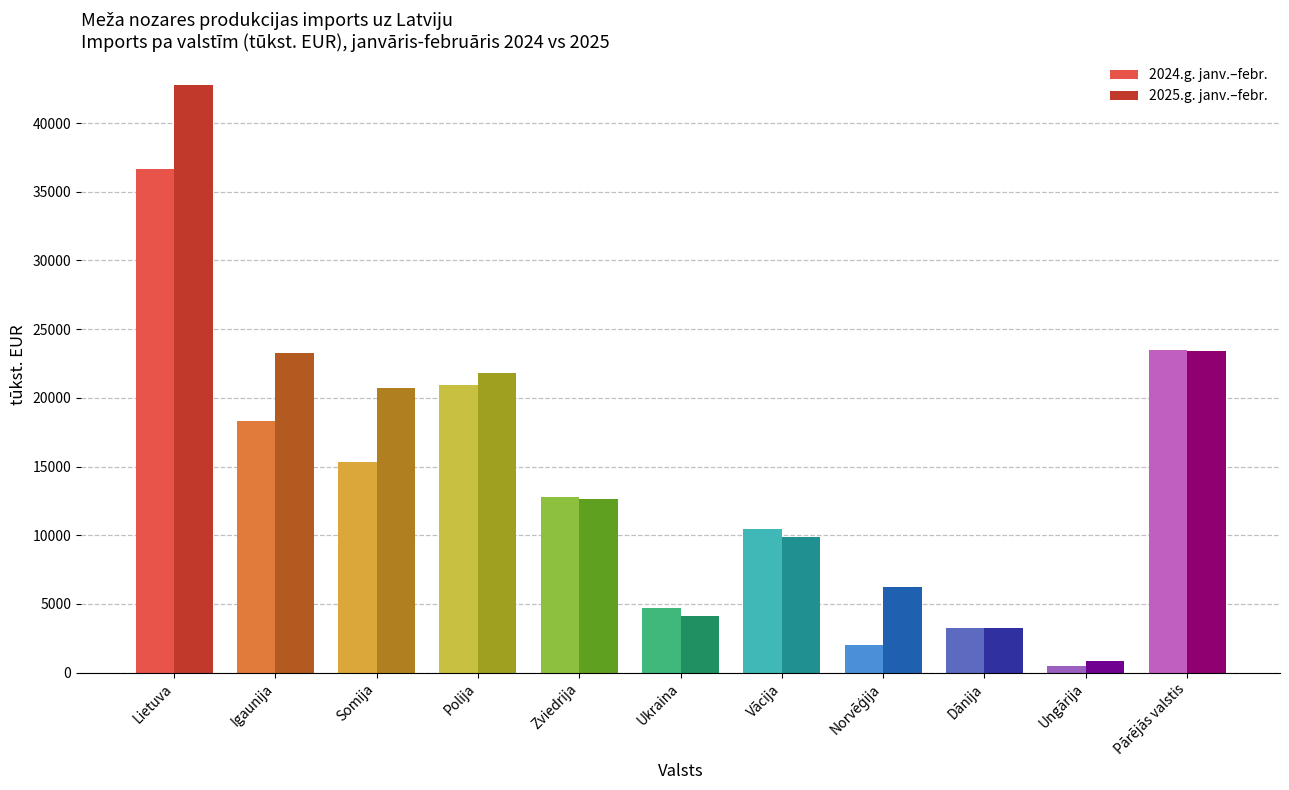

At which category does the chart reach its peak across all series?

Lietuva